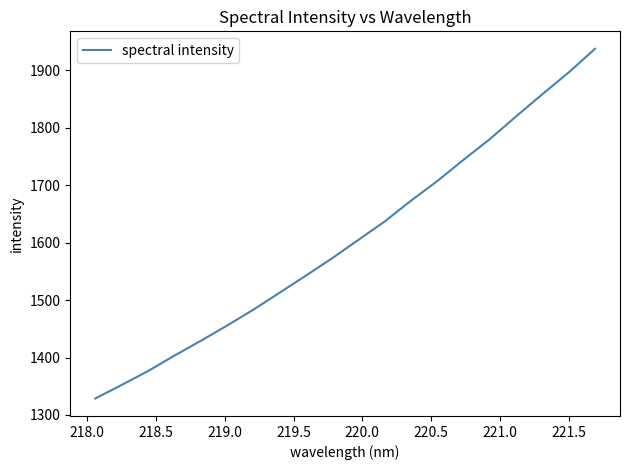

Reading left to right, what are all the values shown in this chart?

1328.7	1352.2	1376.3	1403.1	1428.8	1455.4	1483.1	1512.7	1542.5	1572.8	1604.9	1636.9	1673.1	1707.3	1744.4	1780.3	1820.0	1858.6	1896.5	1937.5